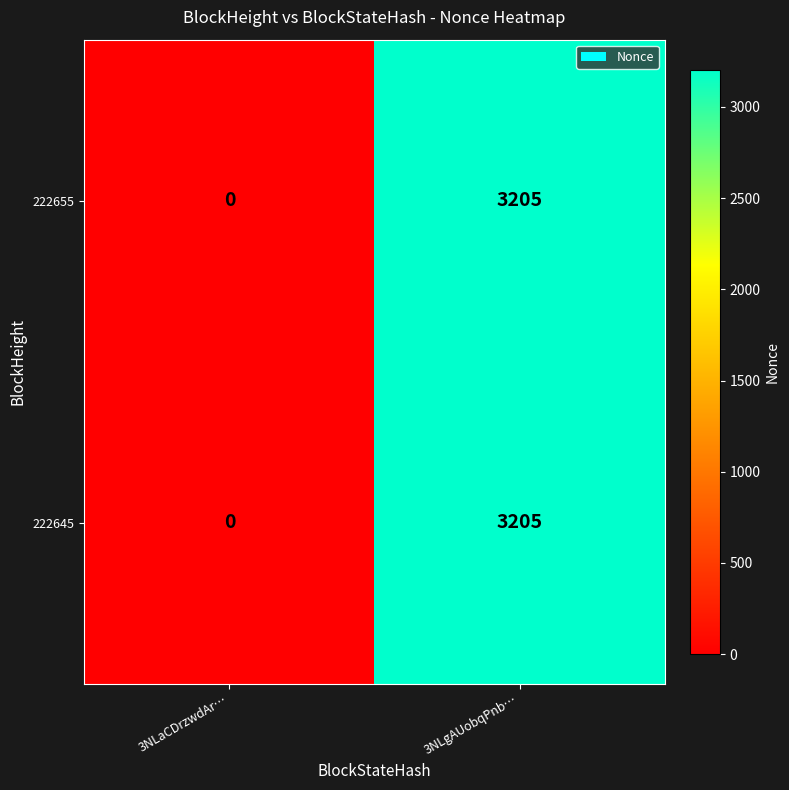

The 222645 series shows 4817 at 3NLgAUobqPnb…. True or false?

False